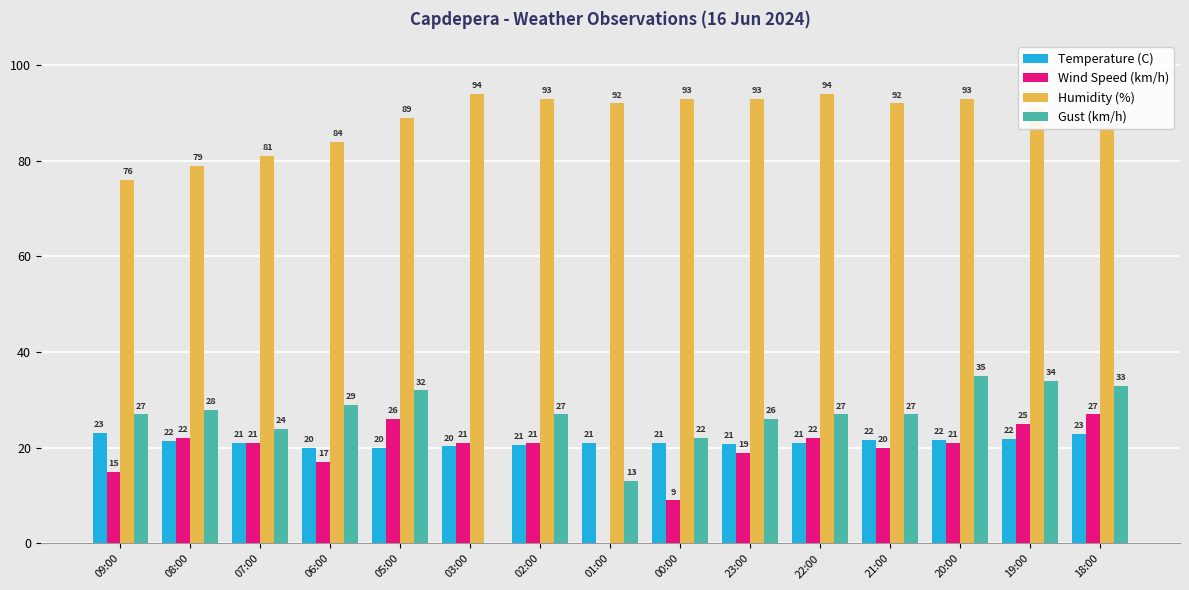

How many groups of bars are there?

15